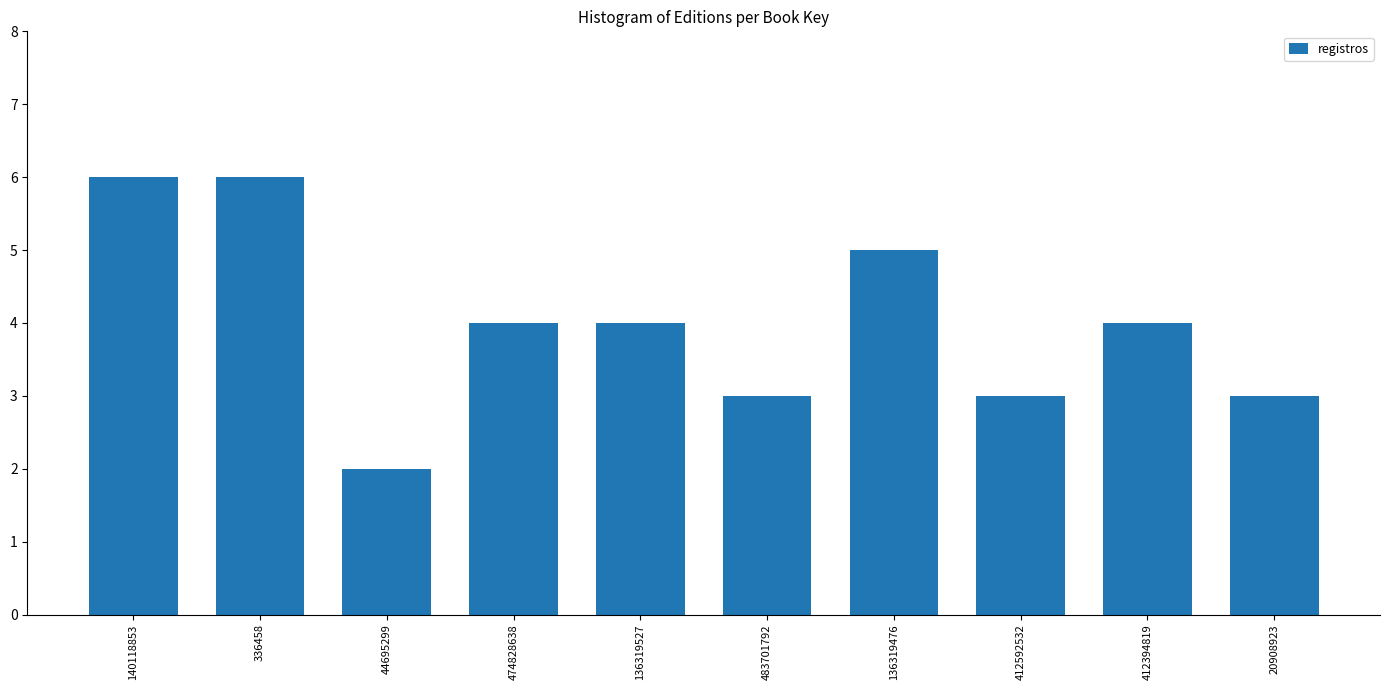

Reading right to left, list all the values displayed in this chart.

3	4	3	5	3	4	4	2	6	6